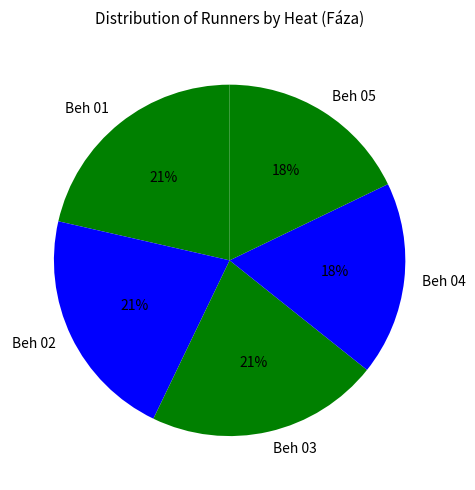

Is there a majority slice in this chart?

No